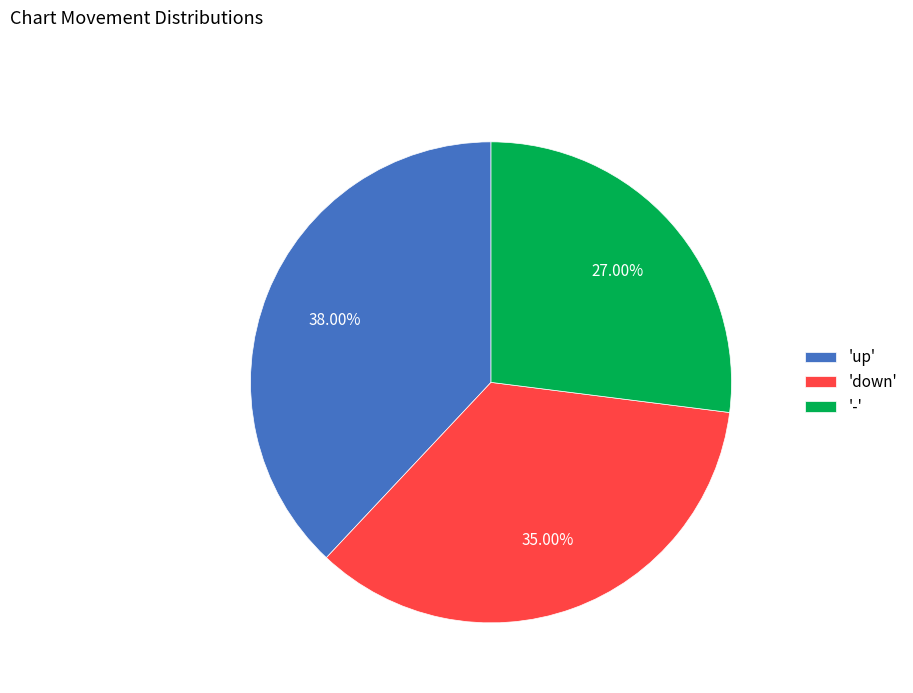

Rank the categories by value from highest to lowest.

'up', 'down', '-'